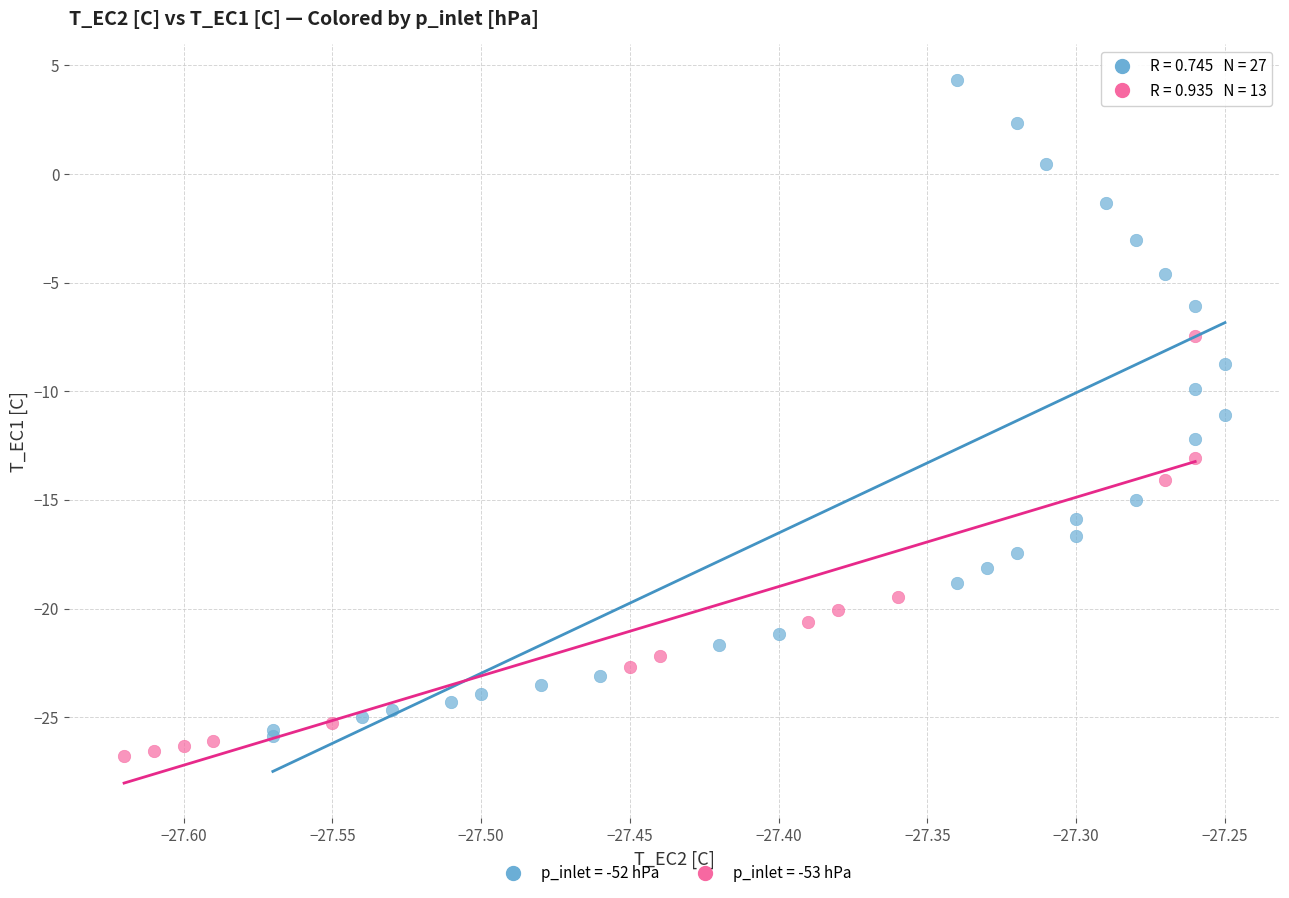

Which series has the widest spread of Y values?

p_inlet = -52 hPa